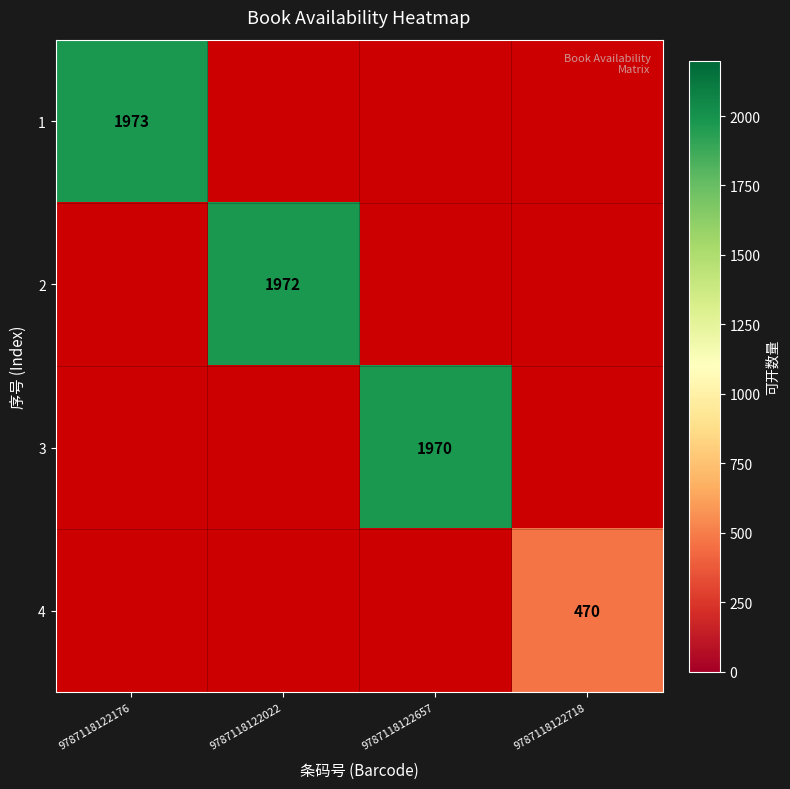

Is the value of 3 at 9787118122657 greater than the value of 1 at 9787118122176?

No